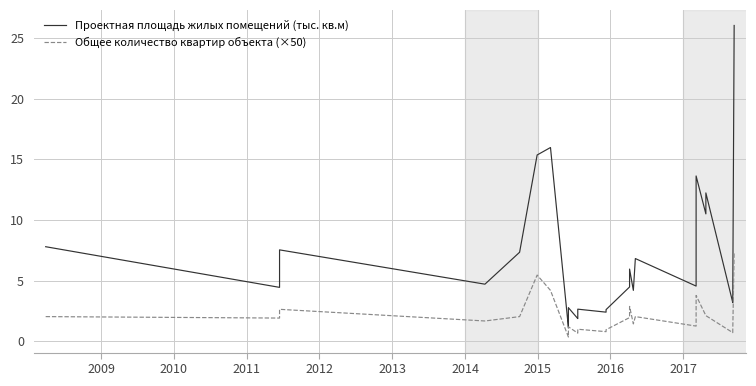

Count the number of data series in this chart.

2